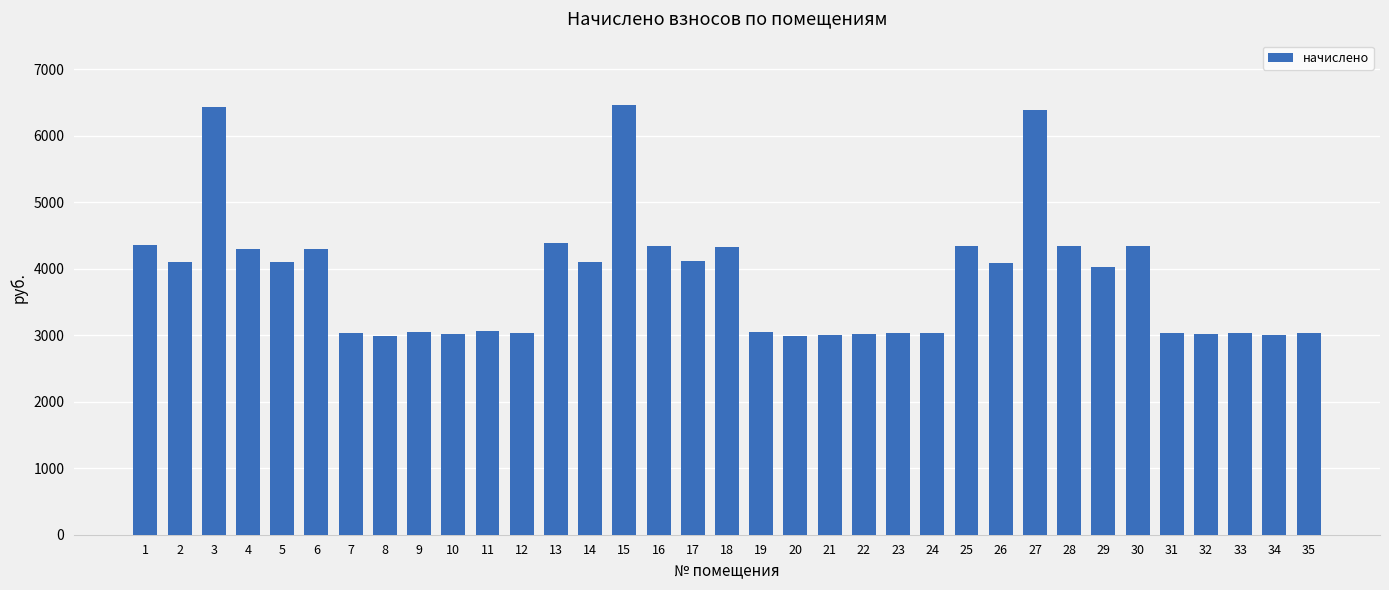

What is the minimum value shown in the chart?

2985.2